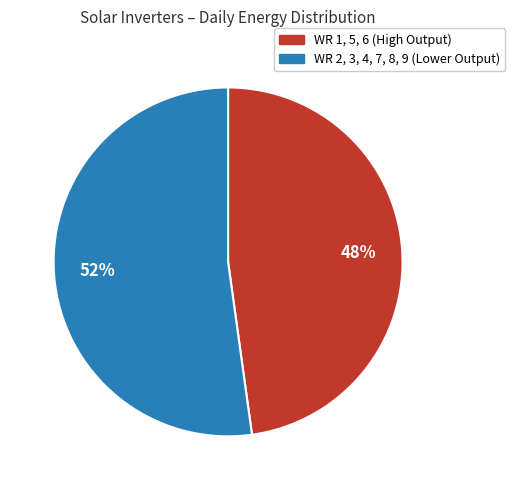

Which slice is the largest?

WR 2, 3, 4, 7, 8, 9 (Lower Output)